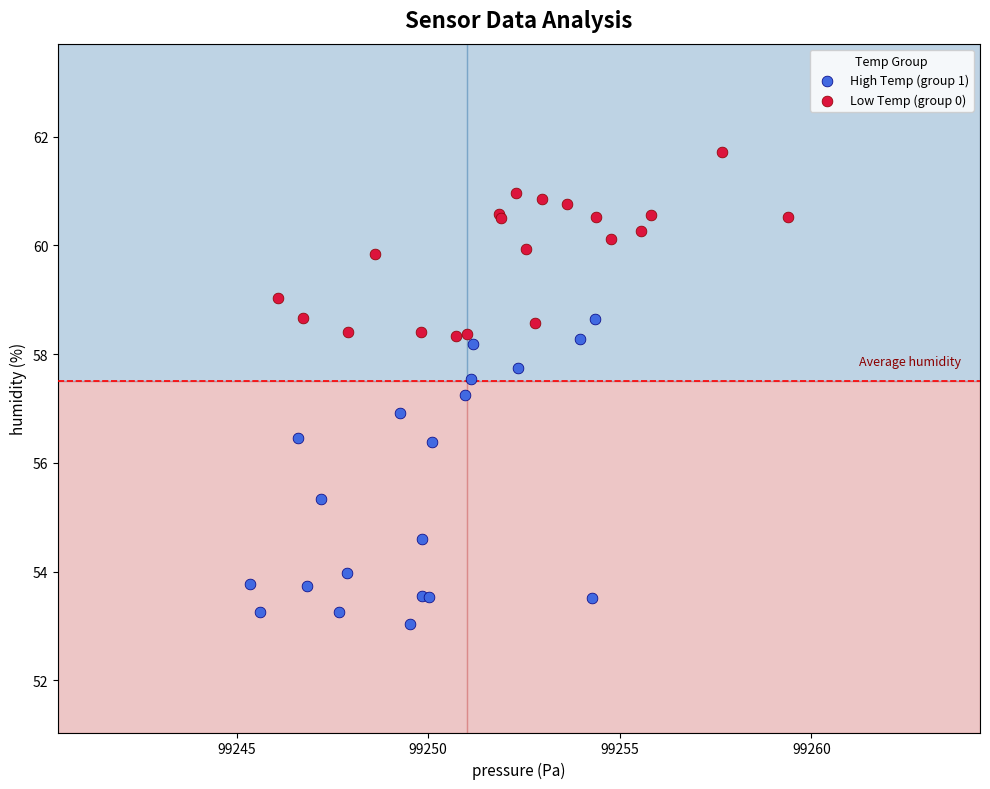

Which series contains the highest Y value?

Low Temp (group 0)